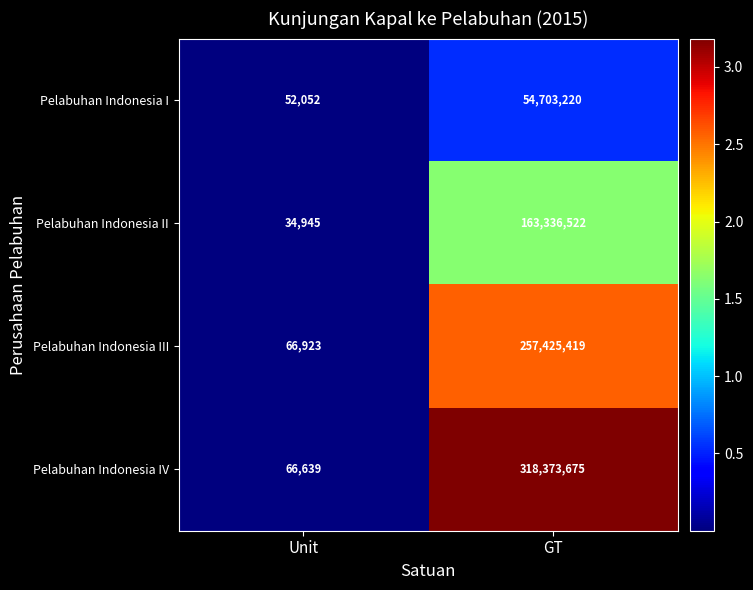

What is the difference between the maximum and minimum values in the Pelabuhan Indonesia II series?

163301577